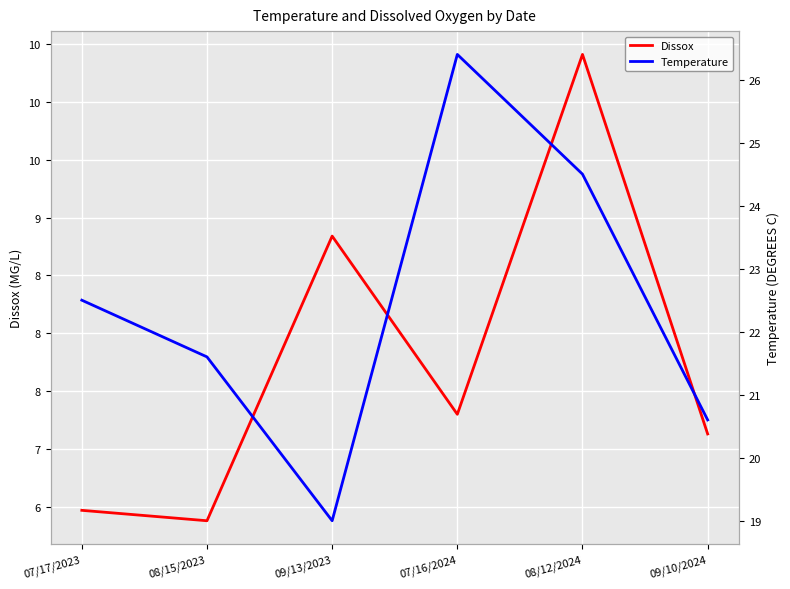

What is the sum of all Temperature values?

134.6